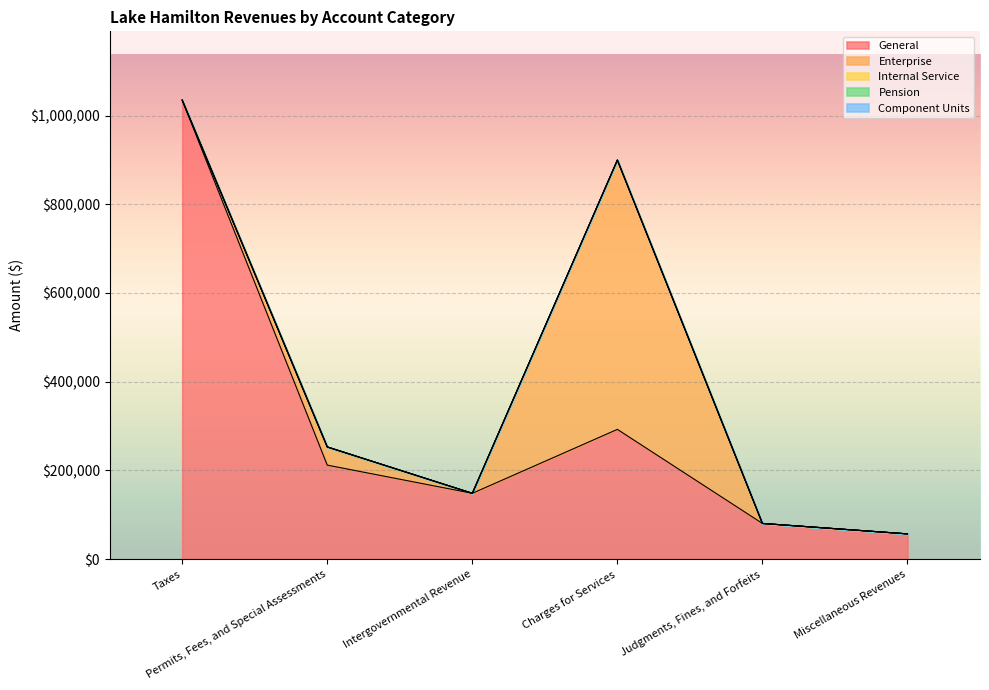

True or false: Pension and General intersect in this chart.

False